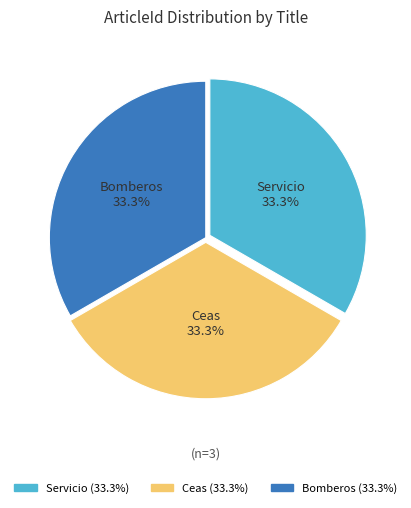

Combined, do Bomberos and Servicio account for over 50%?

Yes